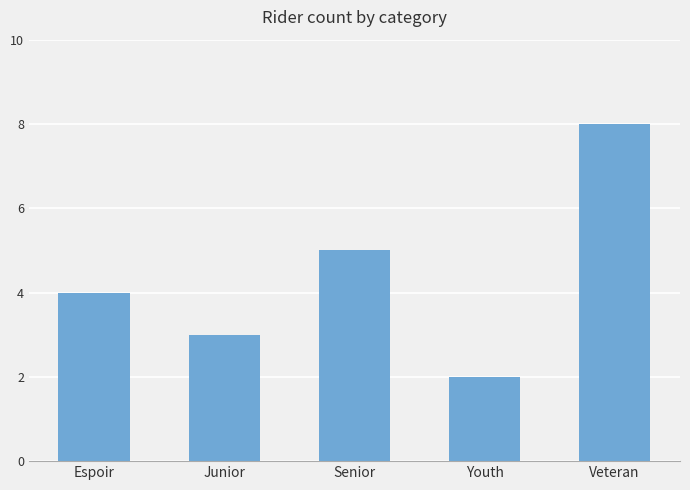

What is the value of the 1st bar from the left?

4